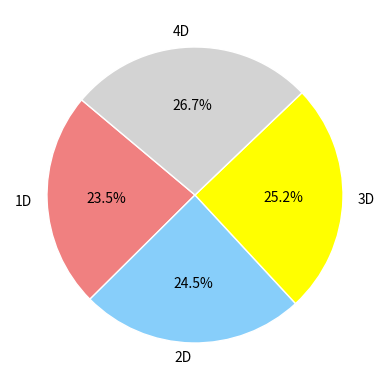

To the nearest percent, what is the combined percentage of 3D and 1D?

49%